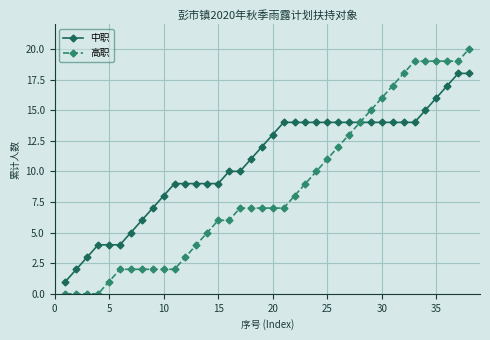

Reading right to left, what are all the values shown in this chart?

中职: 18	18	17	16	15	14	14	14	14	14	14	14	14	14	14	14	14	14	13	12	11	10	10	9	9	9	9	9	8	7	6	5	4	4	4	3	2	1
高职: 20	19	19	19	19	19	18	17	16	15	14	13	12	11	10	9	8	7	7	7	7	7	6	6	5	4	3	2	2	2	2	2	2	1	0	0	0	0